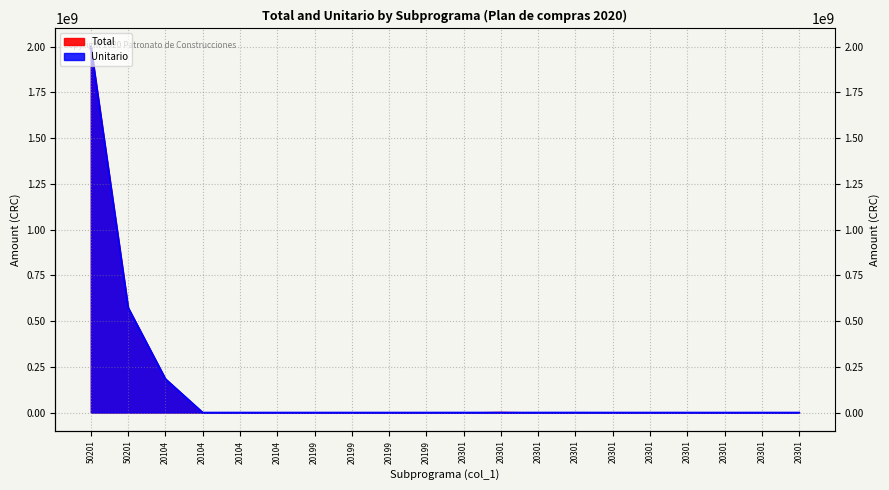

Rank the categories by value from lowest to highest.

20301, 20301, 20301, 20301, 20104, 20199, 20199, 20199, 20199, 20301, 20301, 20104, 20104, 20301, 20301, 20301, 20301, 20104, 50201, 50201